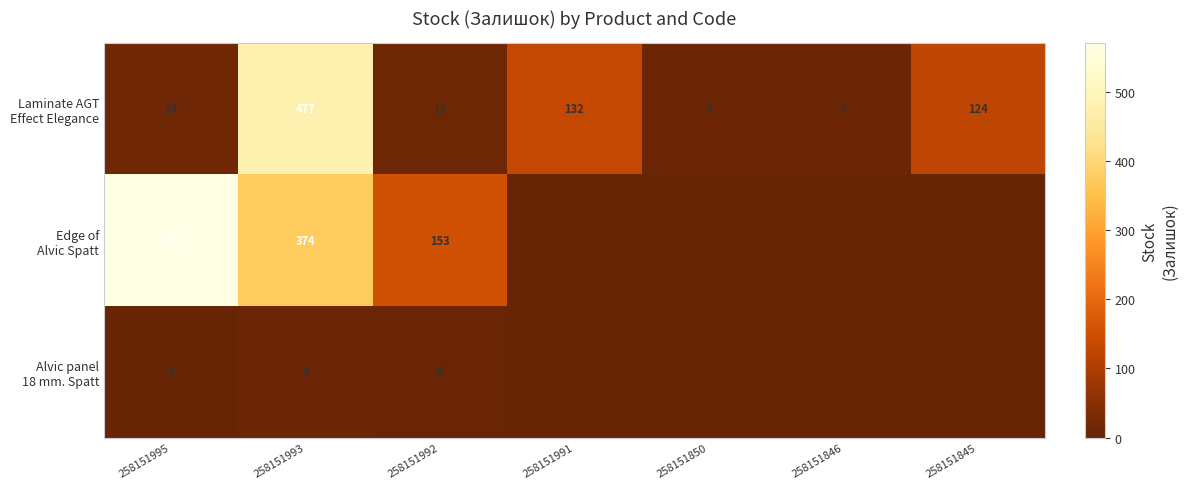

What is the difference between the highest and lowest values at 258151992?

147